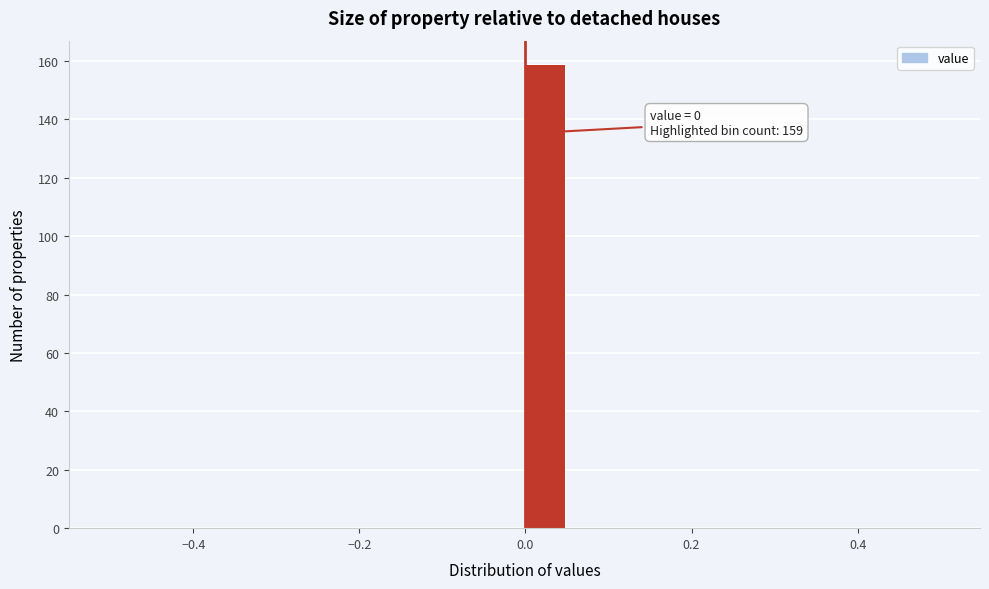

Read against the x-axis, roughly where is the centre of the tallest bar?

0.02